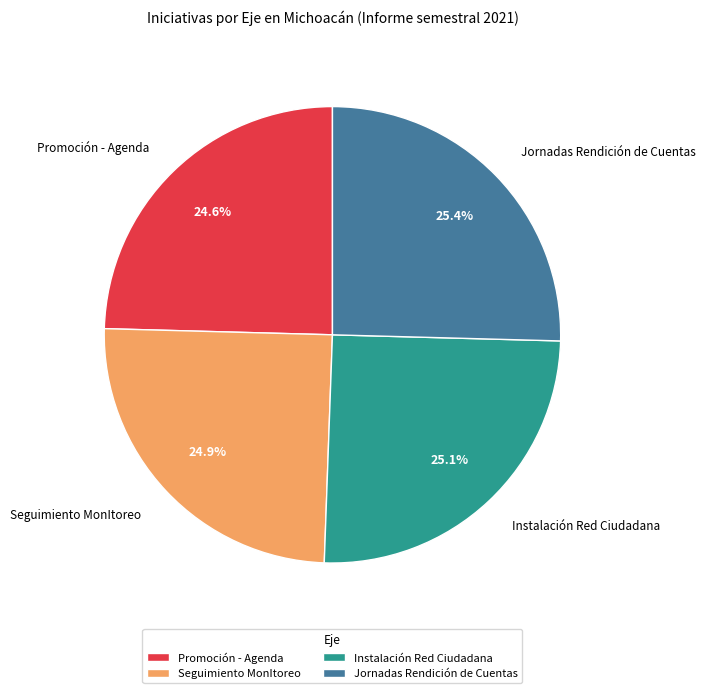

Approximately how many times larger is the value at Jornadas Rendición de Cuentas compared to Promoción - Agenda?

1.0